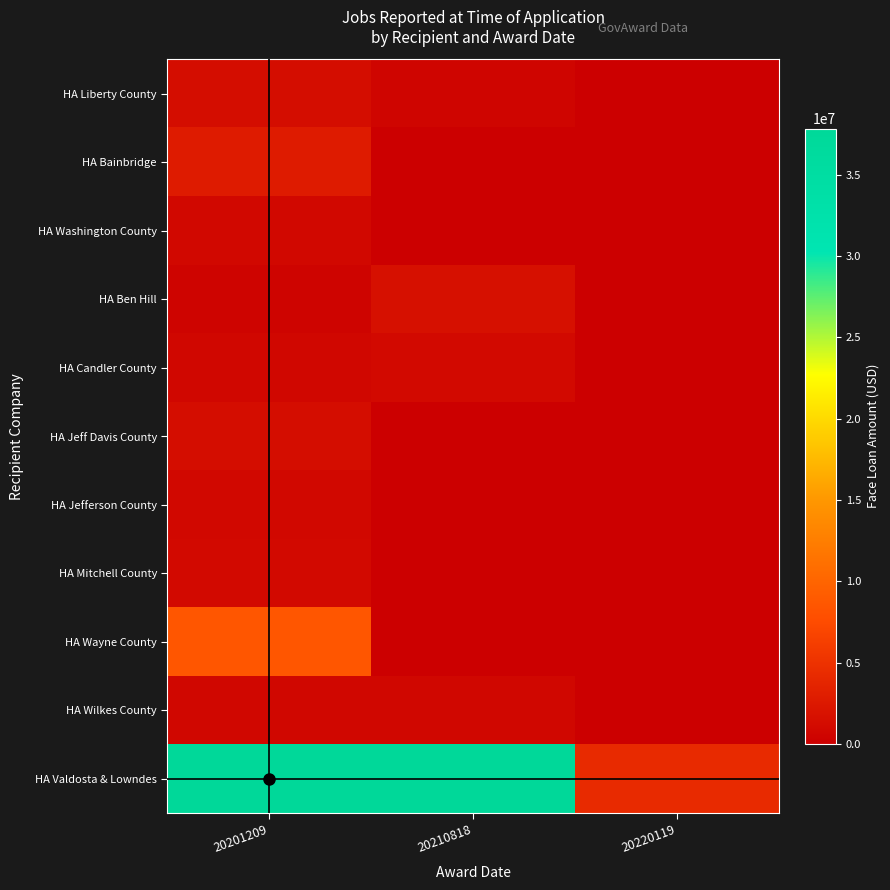

Reading left to right, list all the values displayed in this chart.

HA Liberty County: 20201209=1389755	20210818=641556	20220119=0
HA Bainbridge: 20201209=2795569	20210818=0	20220119=0
HA Washington County: 20201209=824657	20210818=0	20220119=0
HA Ben Hill: 20201209=500000	20210818=1682356	20220119=0
HA Candler County: 20201209=771259	20210818=979984	20220119=0
HA Jeff Davis County: 20201209=1385501	20210818=0	20220119=0
HA Jefferson County: 20201209=842677	20210818=0	20220119=0
HA Mitchell County: 20201209=969533	20210818=0	20220119=0
HA Wayne County: 20201209=8531178	20210818=0	20220119=0
HA Wilkes County: 20201209=750000	20210818=750000	20220119=0
HA Valdosta & Lowndes: 20201209=37843787	20210818=37802230	20220119=4257128